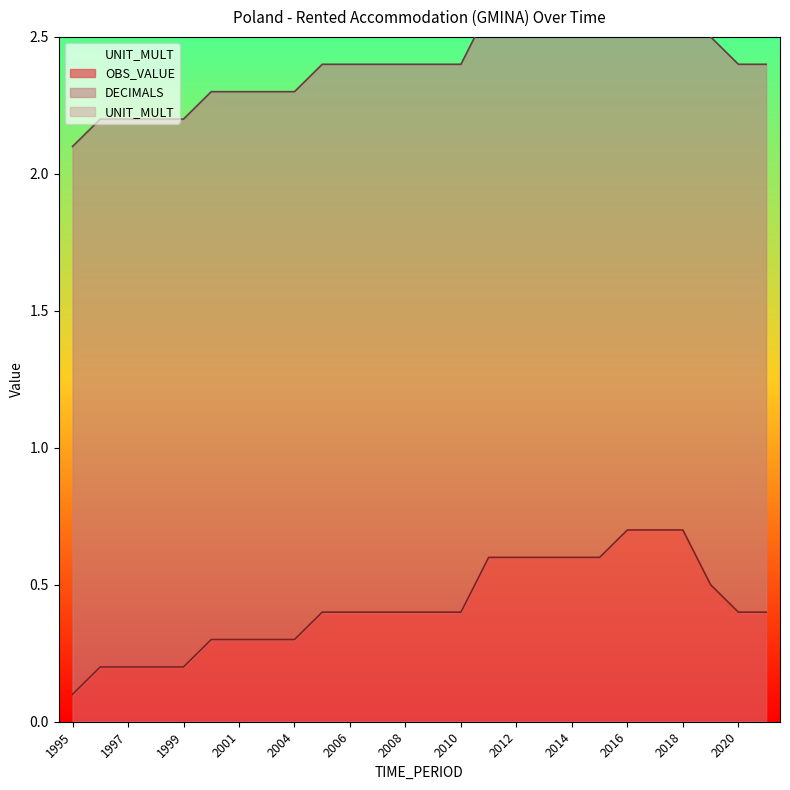

Reading left to right, what are all the values shown in this chart?

OBS_VALUE: 0.1	0.2	0.2	0.2	0.2	0.3	0.3	0.3	0.3	0.4	0.4	0.4	0.4	0.4	0.4	0.6	0.6	0.6	0.6	0.6	0.7	0.7	0.7	0.5	0.4	0.4
DECIMALS: 2.0	2.0	2.0	2.0	2.0	2.0	2.0	2.0	2.0	2.0	2.0	2.0	2.0	2.0	2.0	2.0	2.0	2.0	2.0	2.0	2.0	2.0	2.0	2.0	2.0	2.0
UNIT_MULT: 0.0	0.0	0.0	0.0	0.0	0.0	0.0	0.0	0.0	0.0	0.0	0.0	0.0	0.0	0.0	0.0	0.0	0.0	0.0	0.0	0.0	0.0	0.0	0.0	0.0	0.0